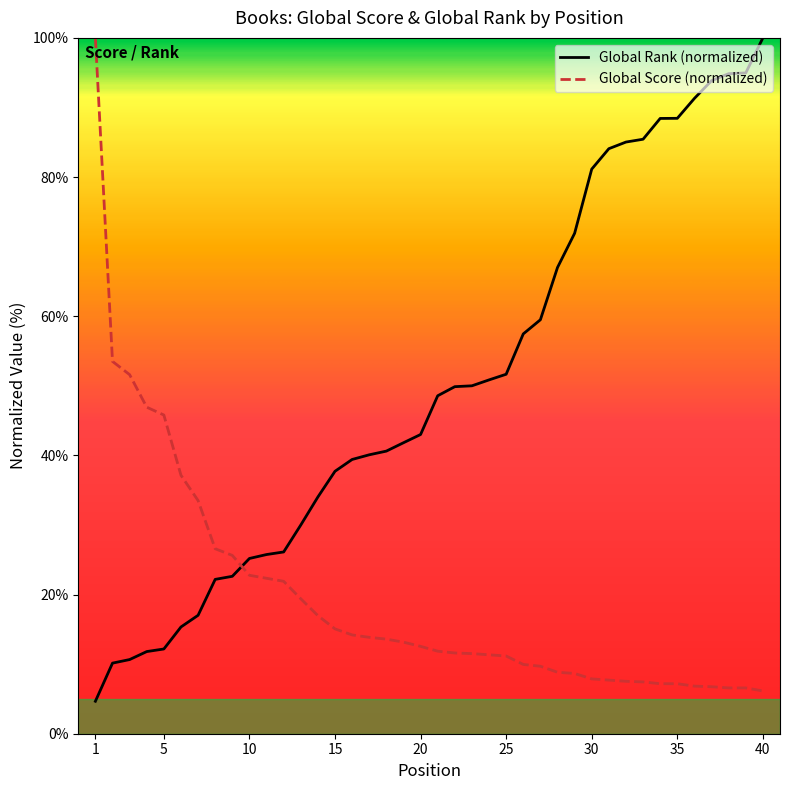

List the series in order of their peak value, lowest first.

Global Score, Global Rank